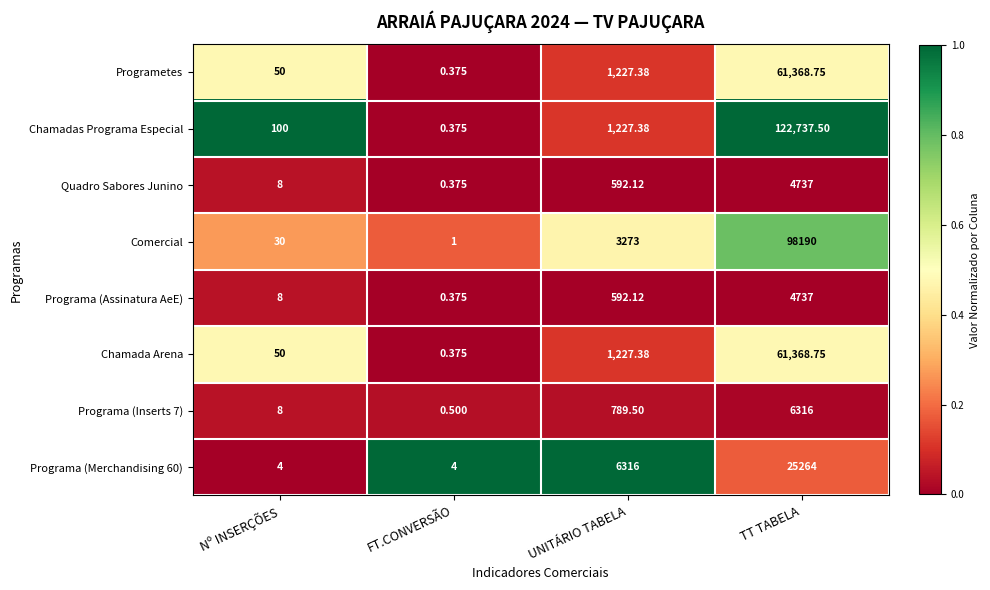

What is the maximum value shown in the chart?

122737.5